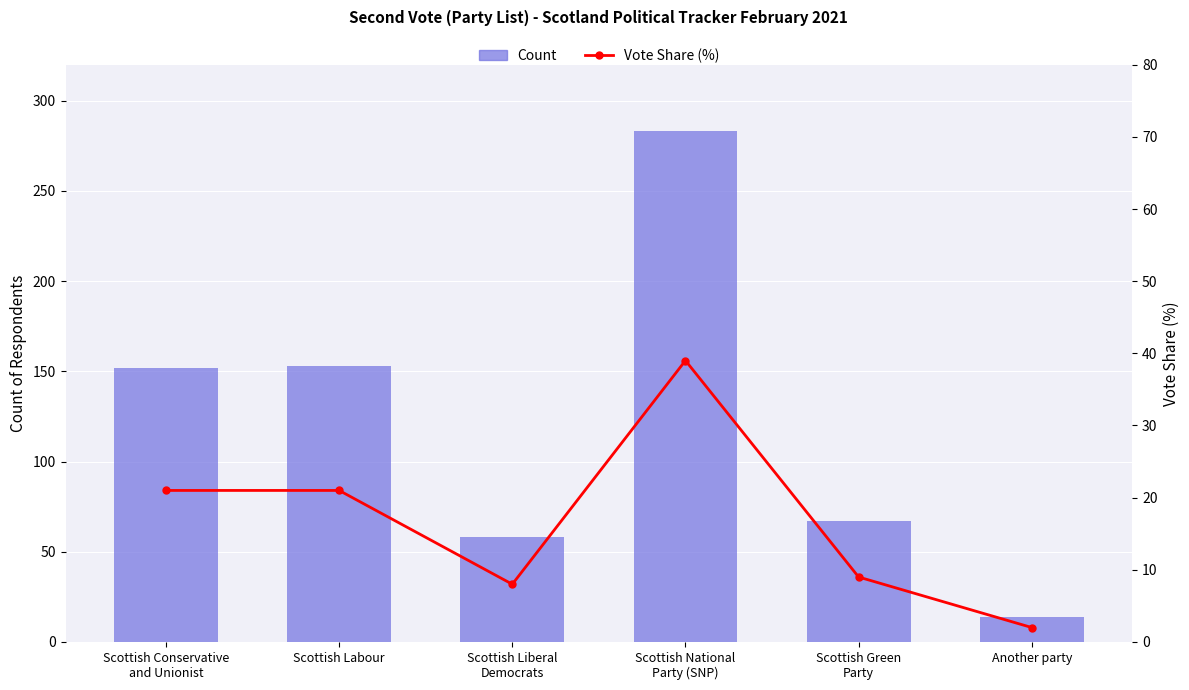

Which category has the highest value across all series?

Scottish National
Party (SNP)